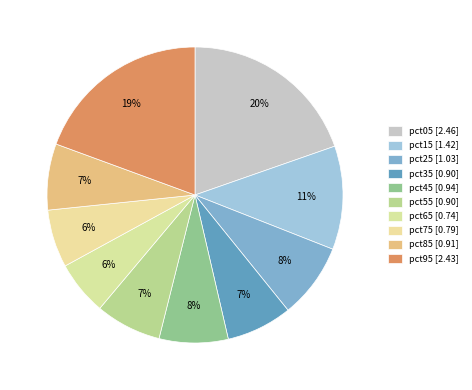

Count the number of slices in the pie.

10